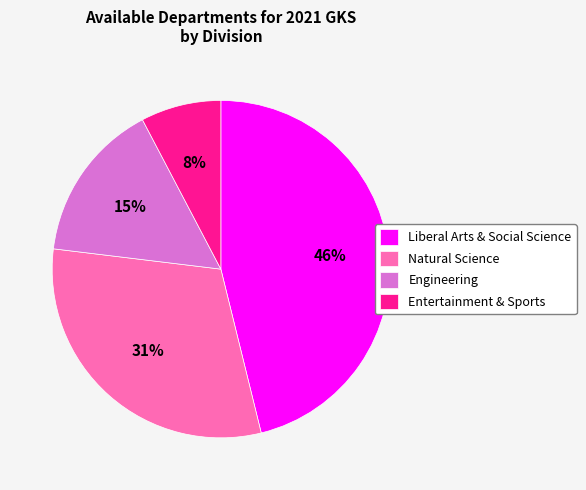

What is the ratio of the value at Liberal Arts & Social Science to the value at Natural Science?

1.5